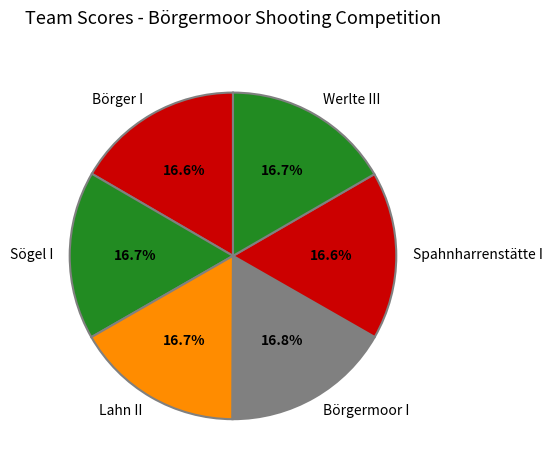

What percentage is NOT represented by Börgermoor I?

83.2%